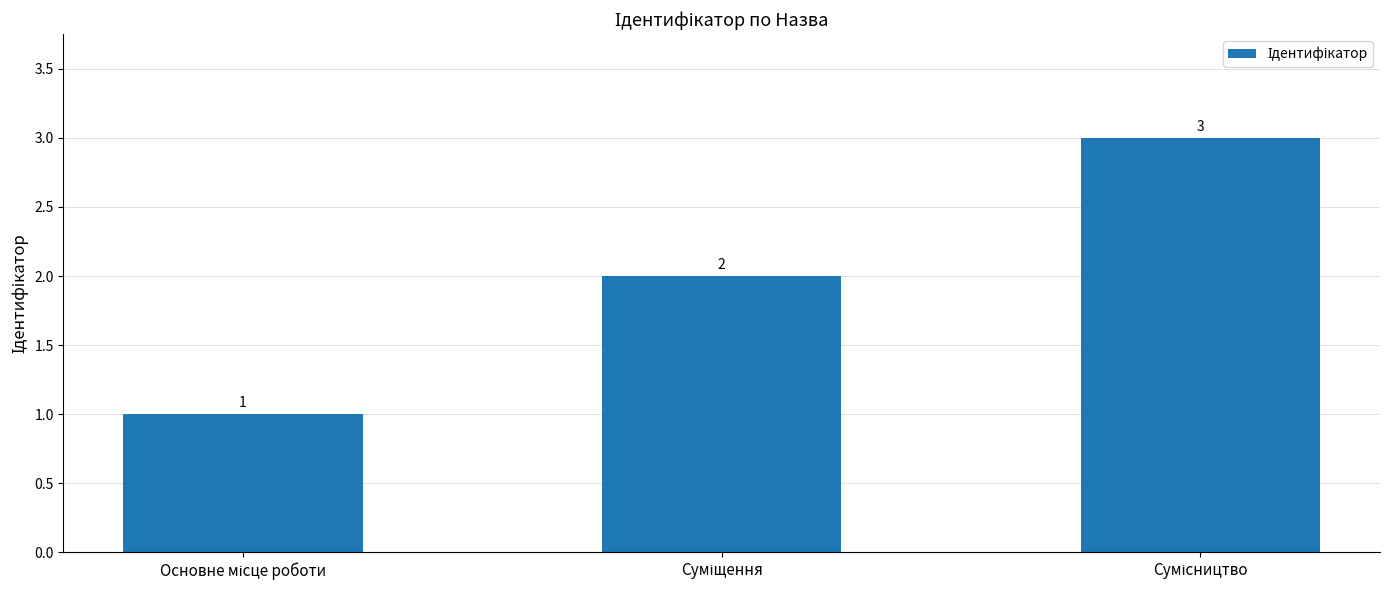

What is the maximum value shown in the chart?

3